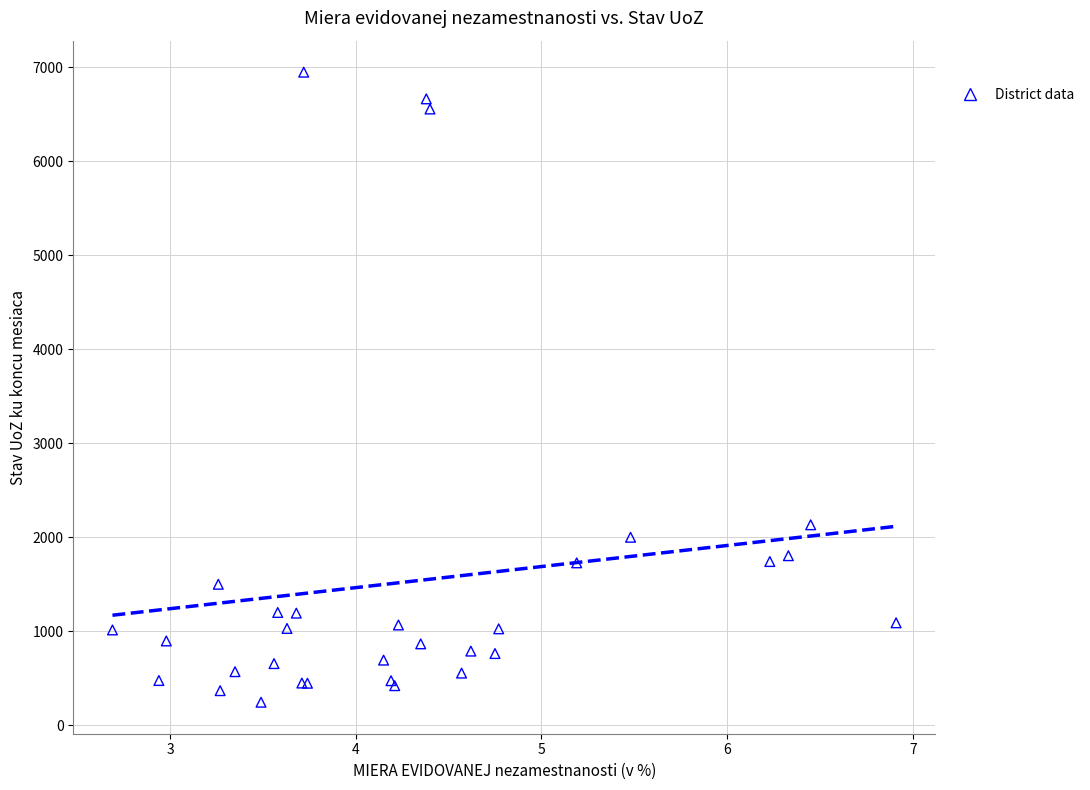

What Y value in the scatter plot is closest to 3598?

2134